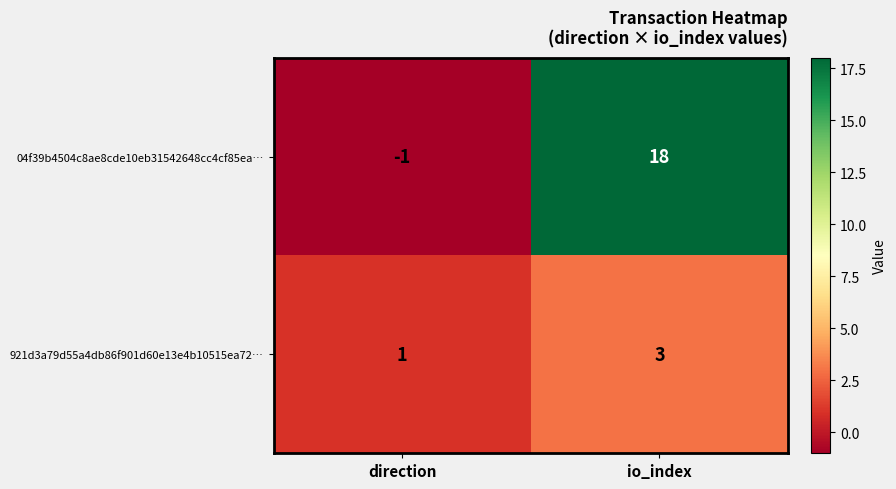

Rank the series by their maximum value, from highest to lowest.

04f39b4504c8ae8cde10eb31542648cc4cf85ea…, 921d3a79d55a4db86f901d60e13e4b10515ea72…